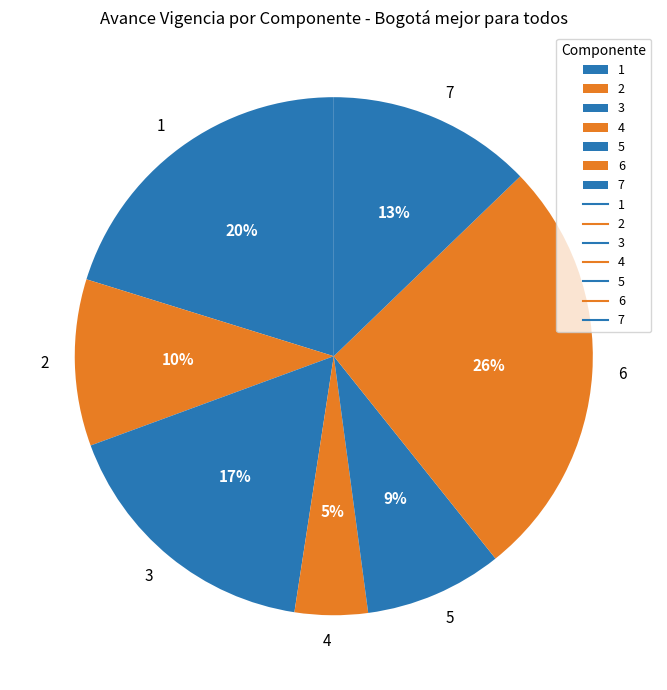

Is it true that 2 is 10% of the pie?

True